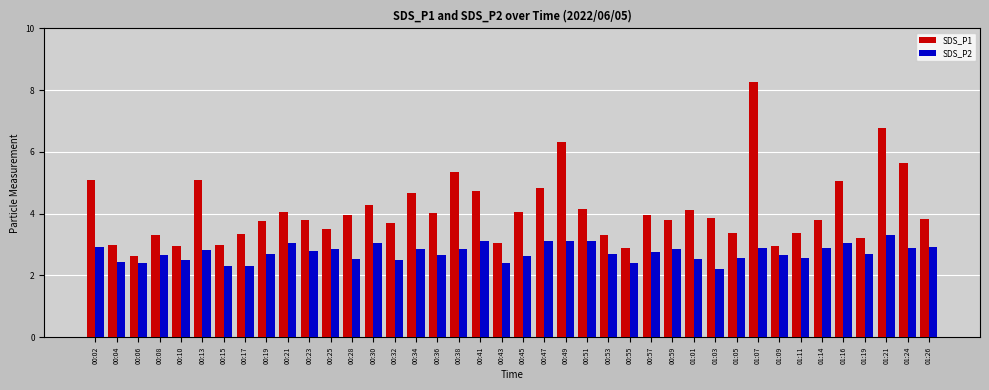

What is the spread (max minus min) of values at 00:57?

1.2